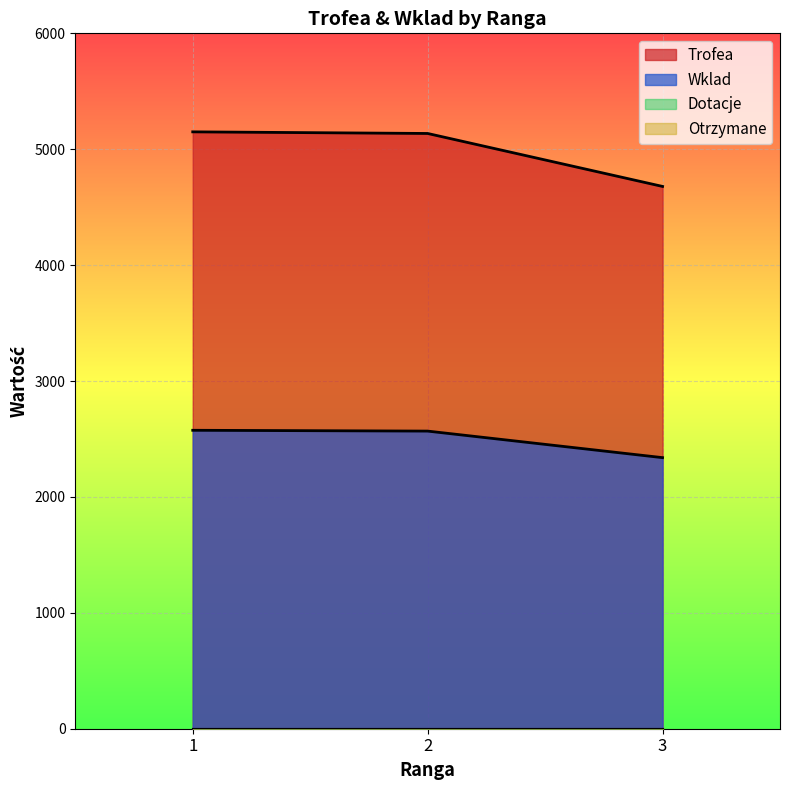

Which series changed the most between 1 and 2?

Trofea